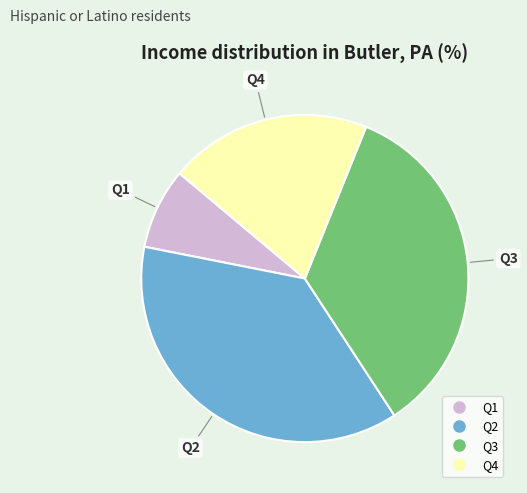

The Q2 slice represents 37% of the pie. True or false?

True